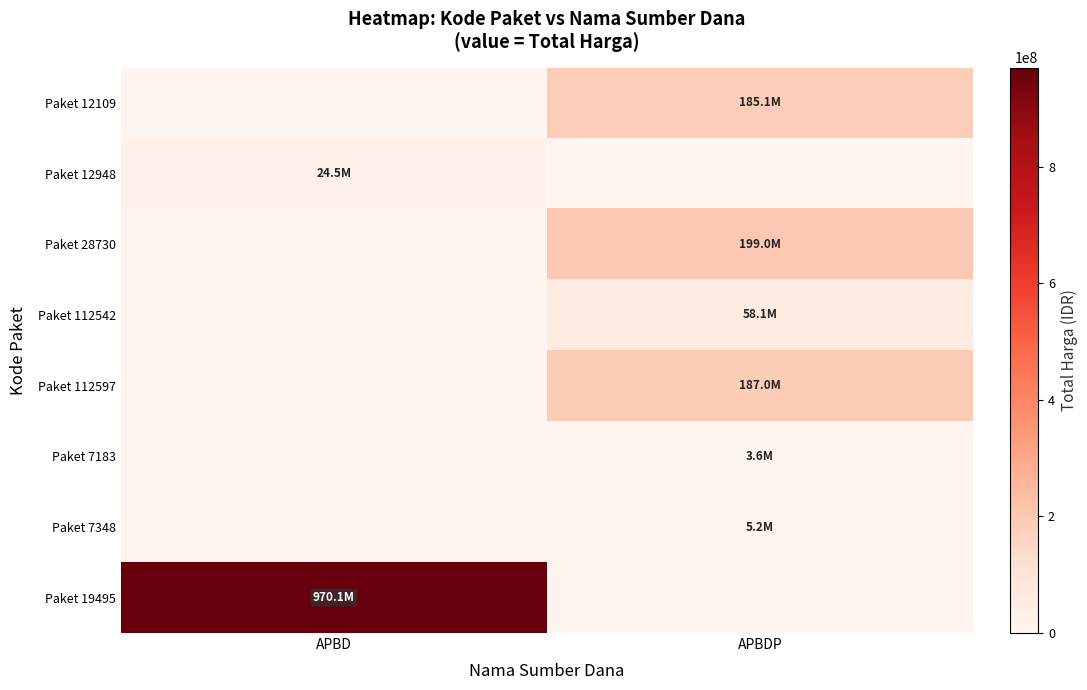

Reading left to right, transcribe all the data shown in this chart.

Paket 12109: APBD=0	APBDP=185117000
Paket 12948: APBD=24479000	APBDP=0
Paket 28730: APBD=0	APBDP=199000000
Paket 112542: APBD=0	APBDP=58100000
Paket 112597: APBD=0	APBDP=187000000
Paket 7183: APBD=0	APBDP=3552000
Paket 7348: APBD=0	APBDP=5211200
Paket 19495: APBD=970130000	APBDP=0